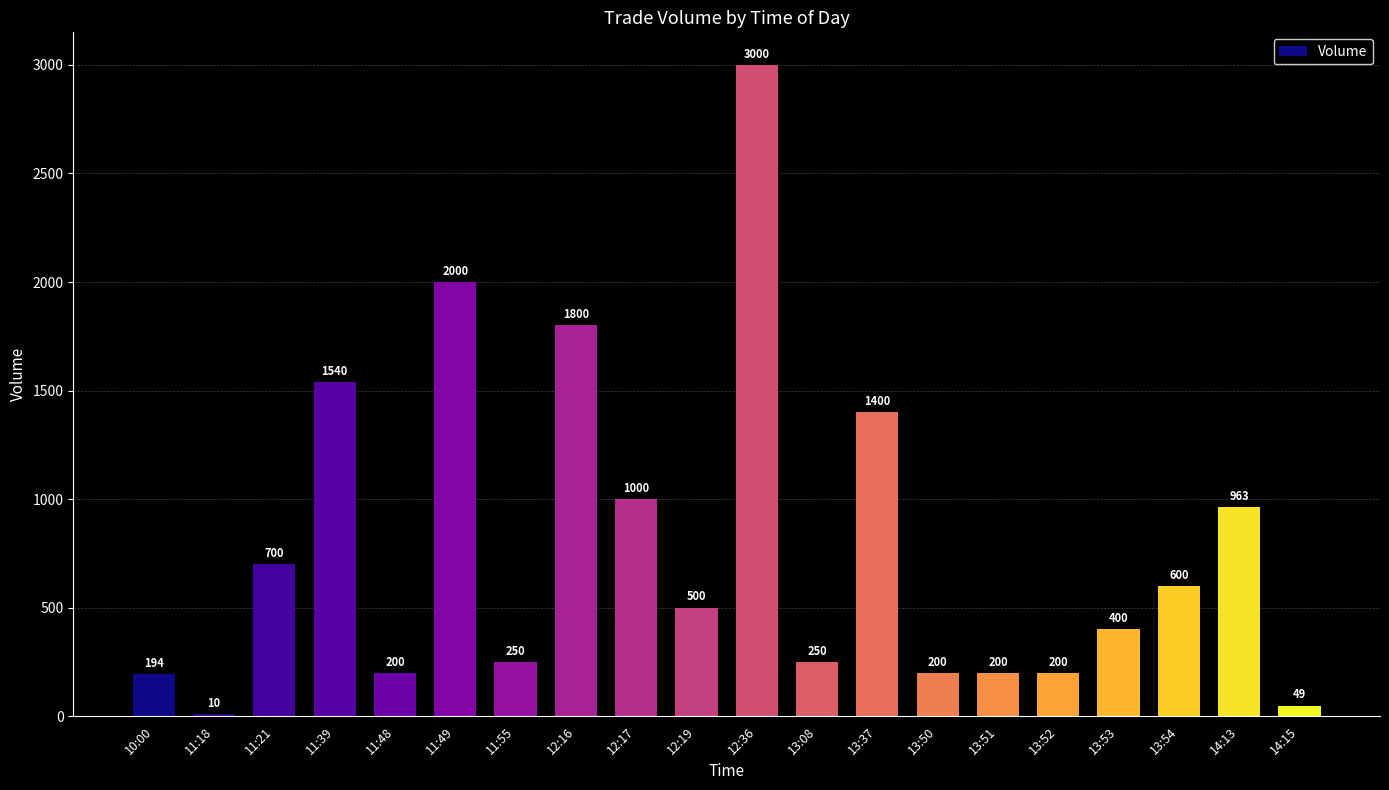

Approximately how many times larger is the value at 12:36 compared to 13:53?

7.5